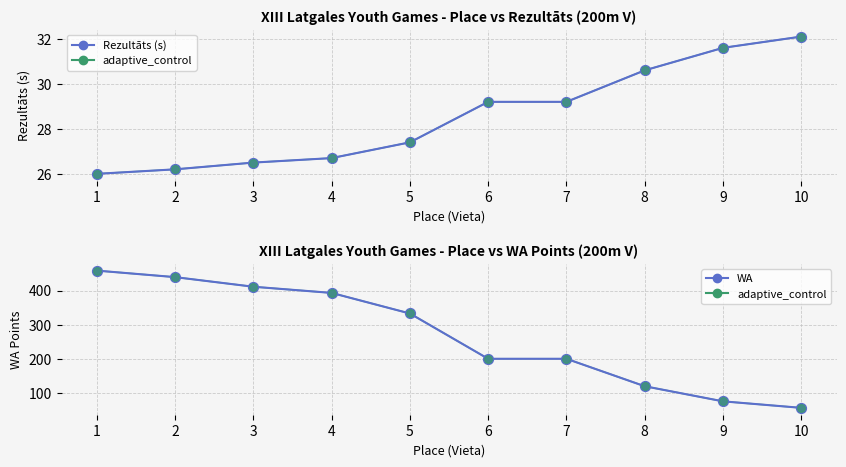

At how many categories does at least one series exceed 356?

4